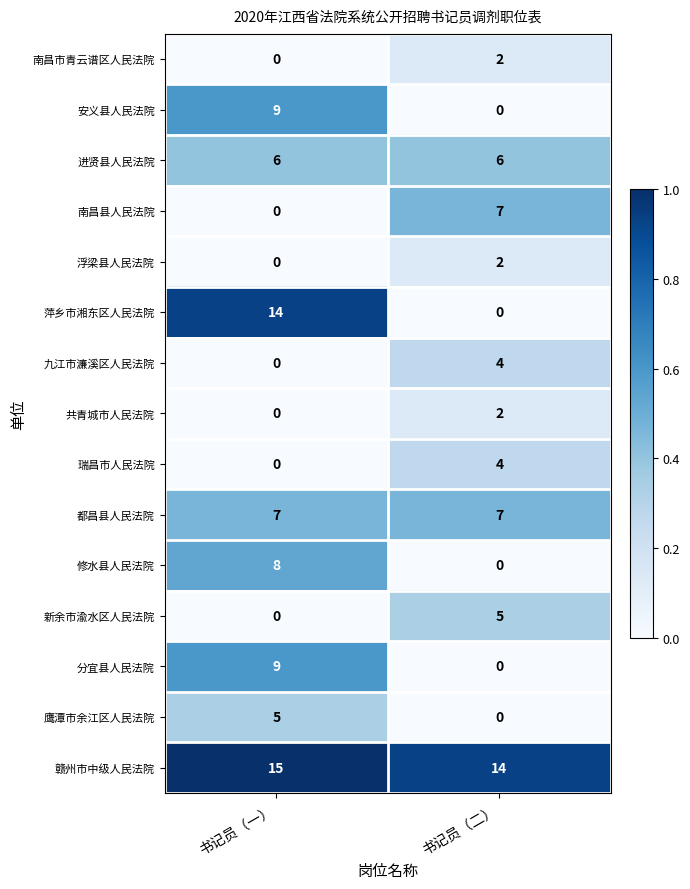

What is the difference between the 分宜县人民法院 values at 书记员（一） and 书记员（二）?

9